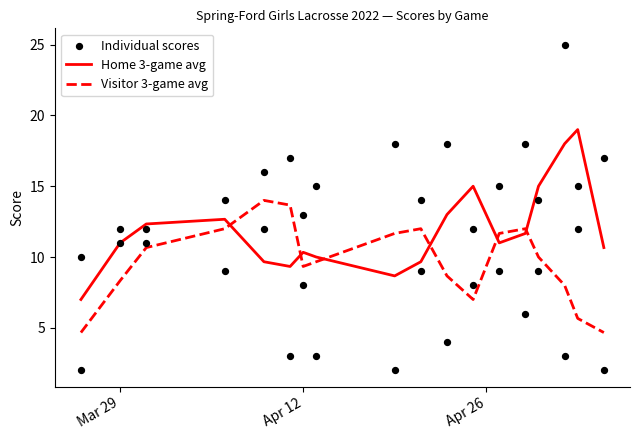

What is the maximum value for Visitor 3-game avg?

14.0